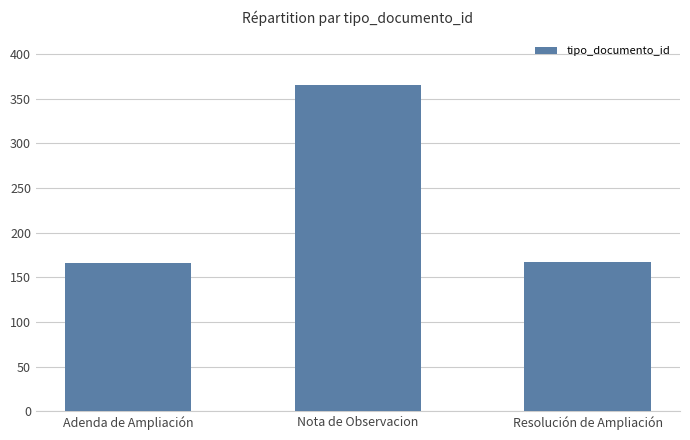

Which label corresponds to the largest value in the chart?

Nota de Observacion